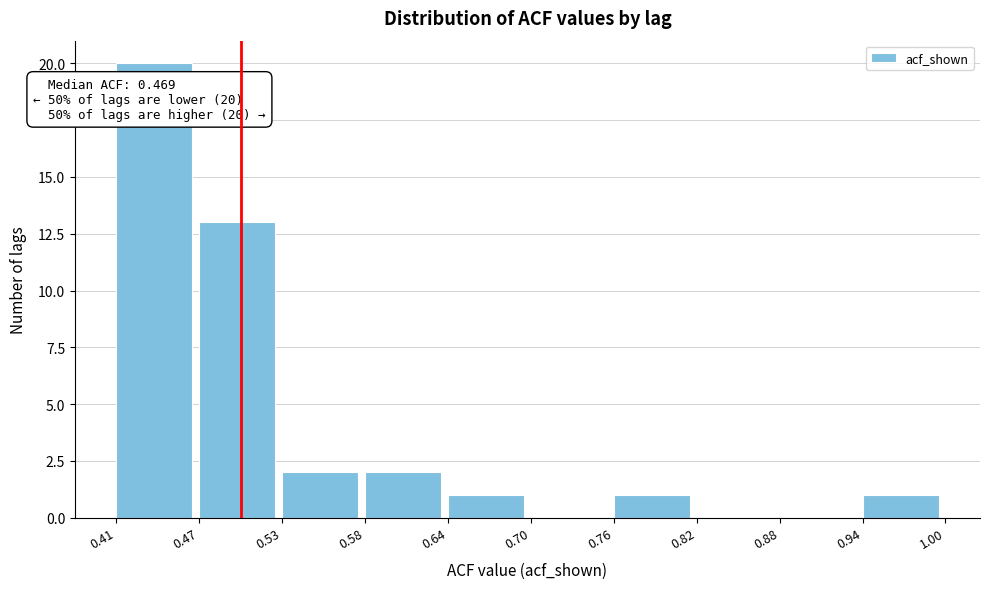

Which range on the x-axis has the tallest bar?

0.41 to 0.47